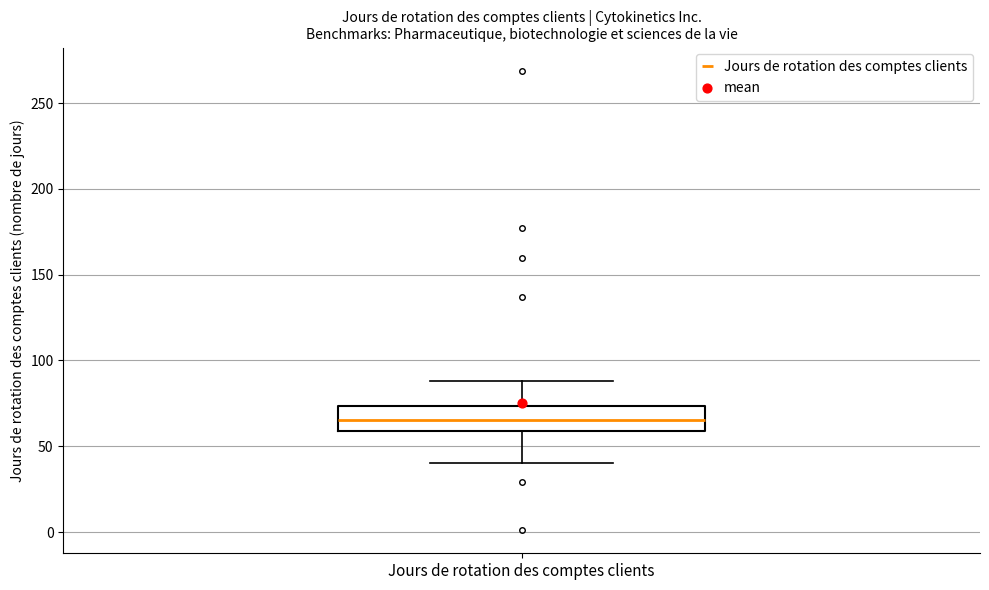

Read this box plot against the y-axis: the position of the median line, the range covered by the box, and the ends of both whiskers. The values are not printed on the chart, so give them approximately, as read against the axis.

median 65, box 60 to 75, whiskers 40 to 90